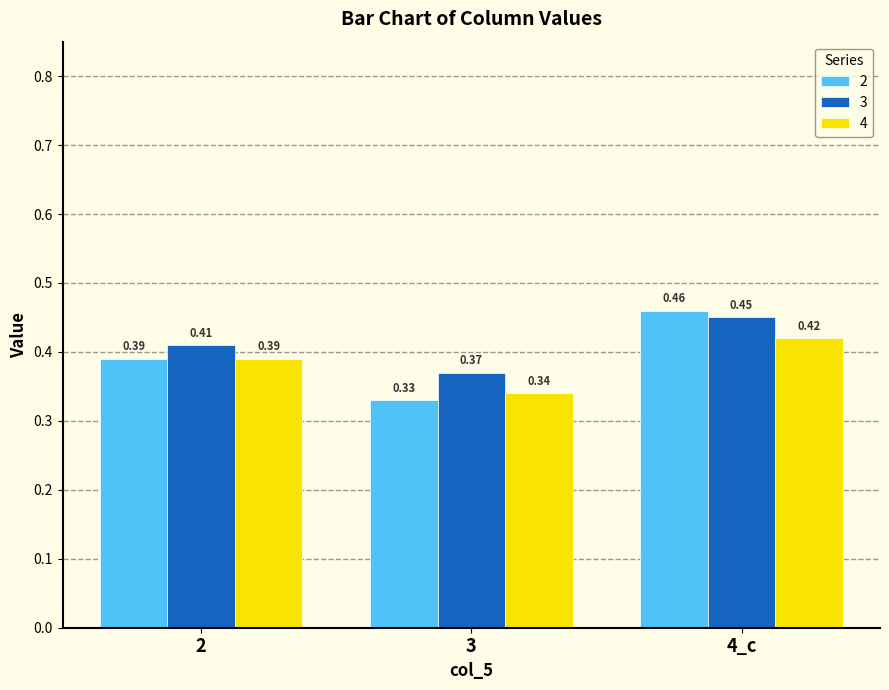

At which category is the sum across all series the highest?

4_c